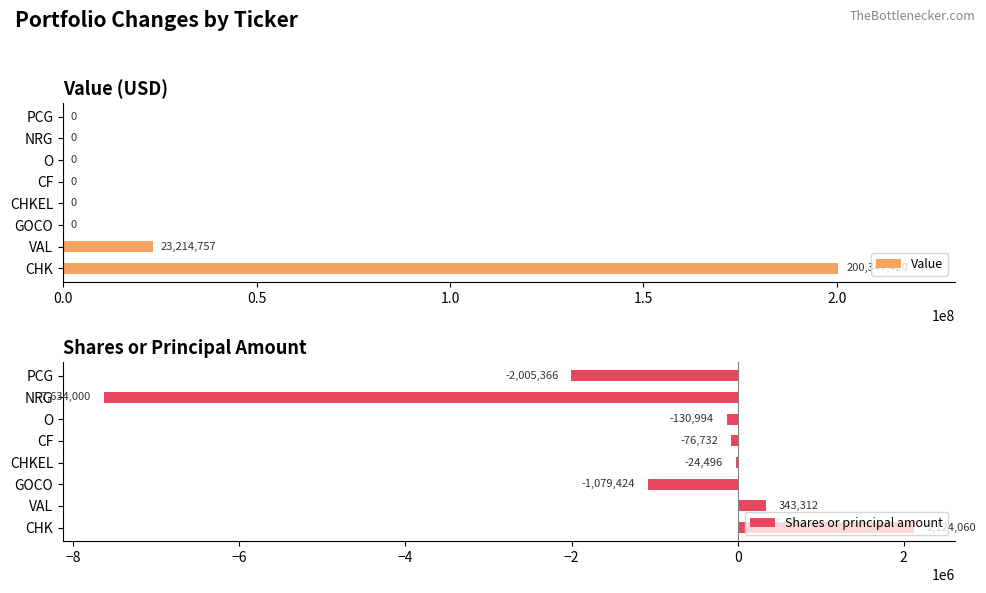

True or false: Shares or principal amount has a value of -12966482 at NRG.

False